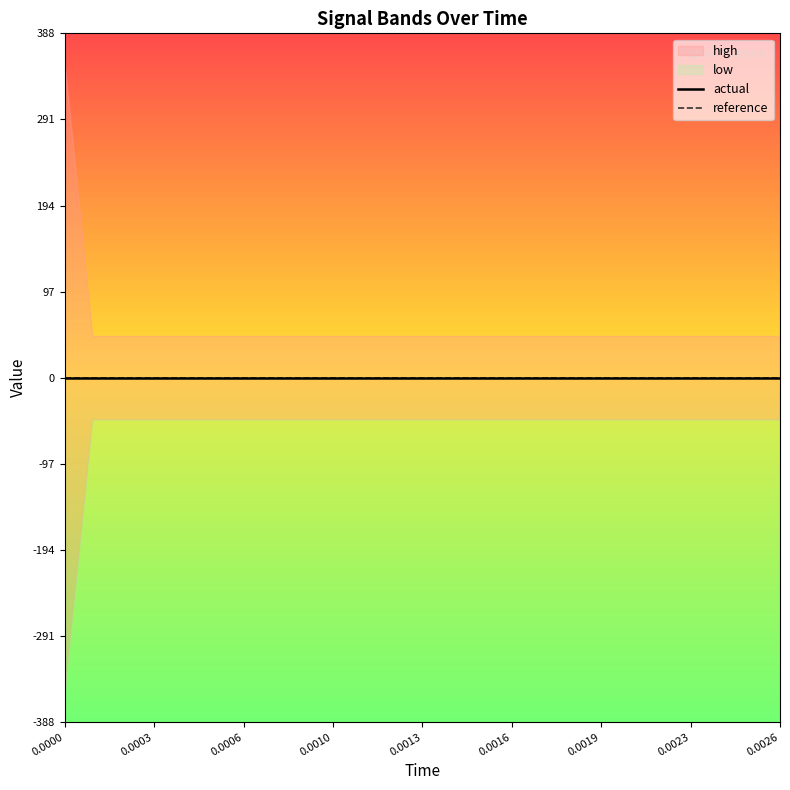

Rank the series by their maximum value, from lowest to highest.

low, actual, reference, high